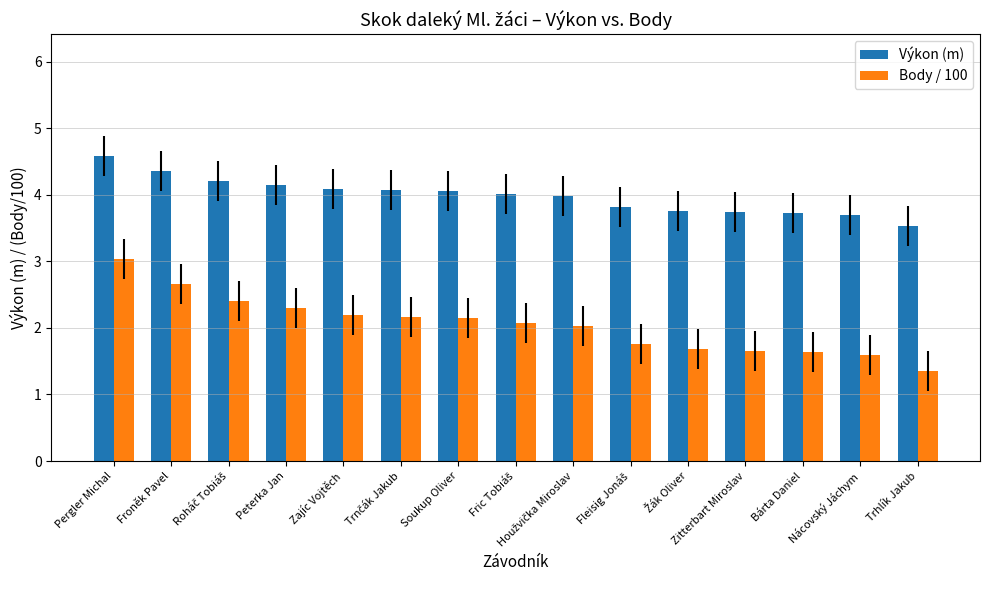

Which series has the widest spread of values?

Body / 100